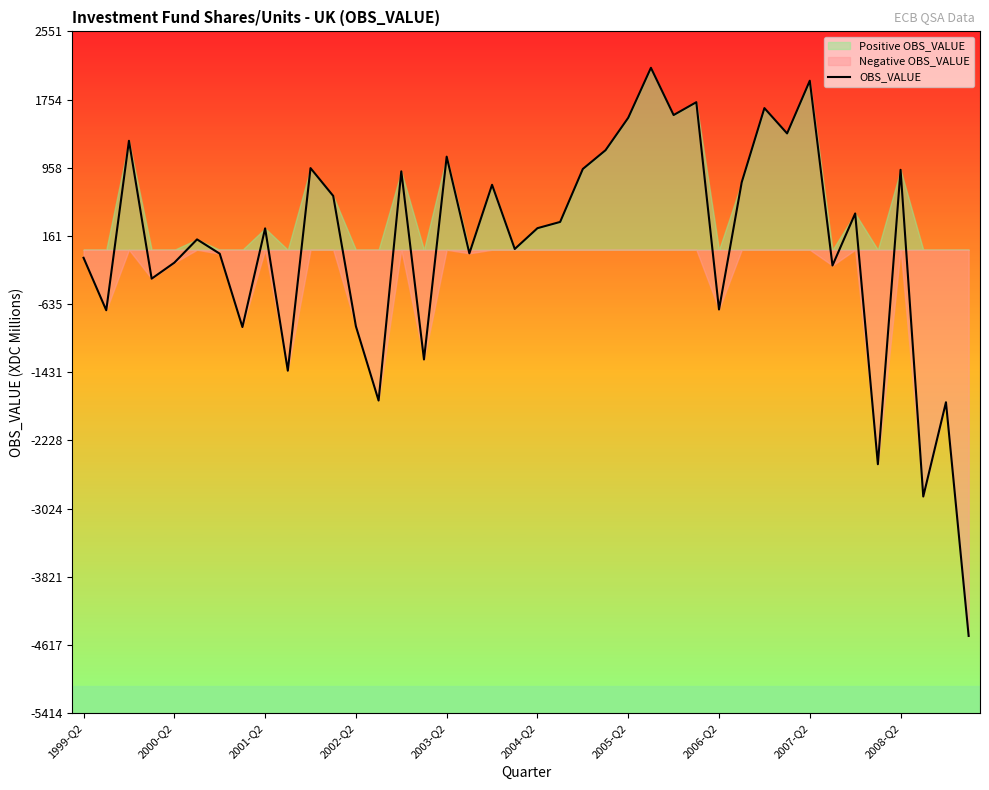

Which has a higher value, 35 or 19?

19